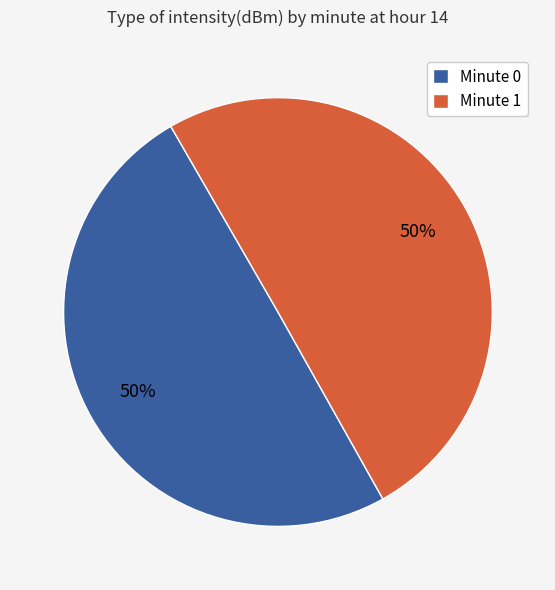

Approximately how many times larger is the value at Minute 1 compared to Minute 0?

1.0